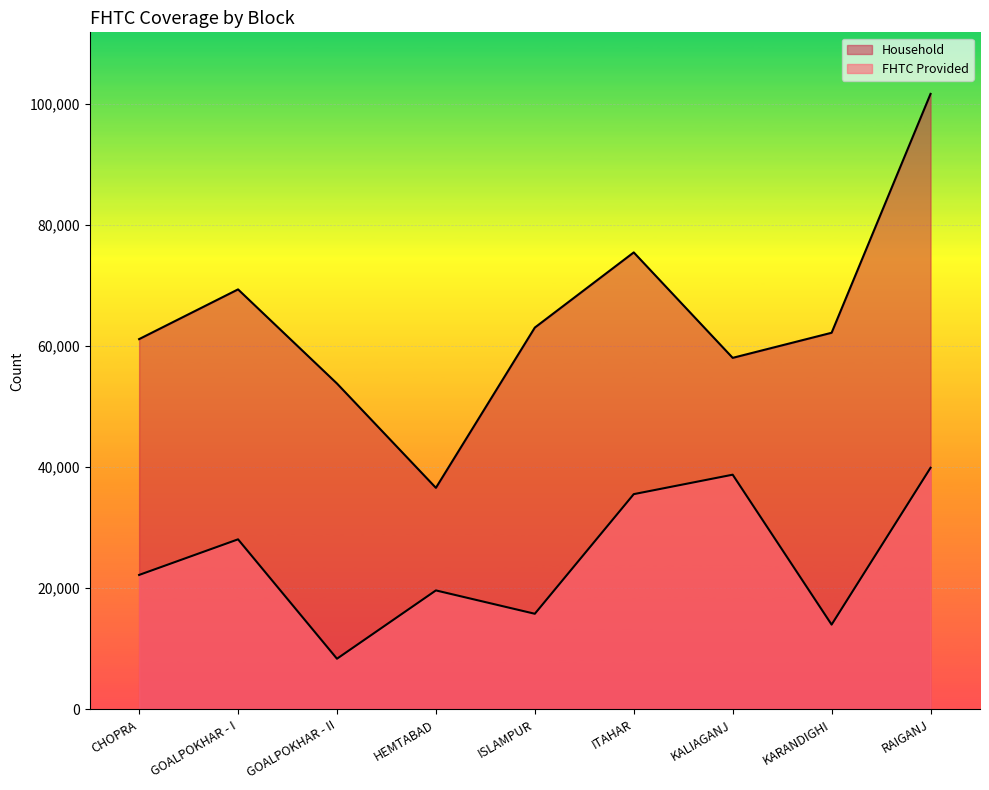

How many interior local valleys does the FHTC Provided series have?

3